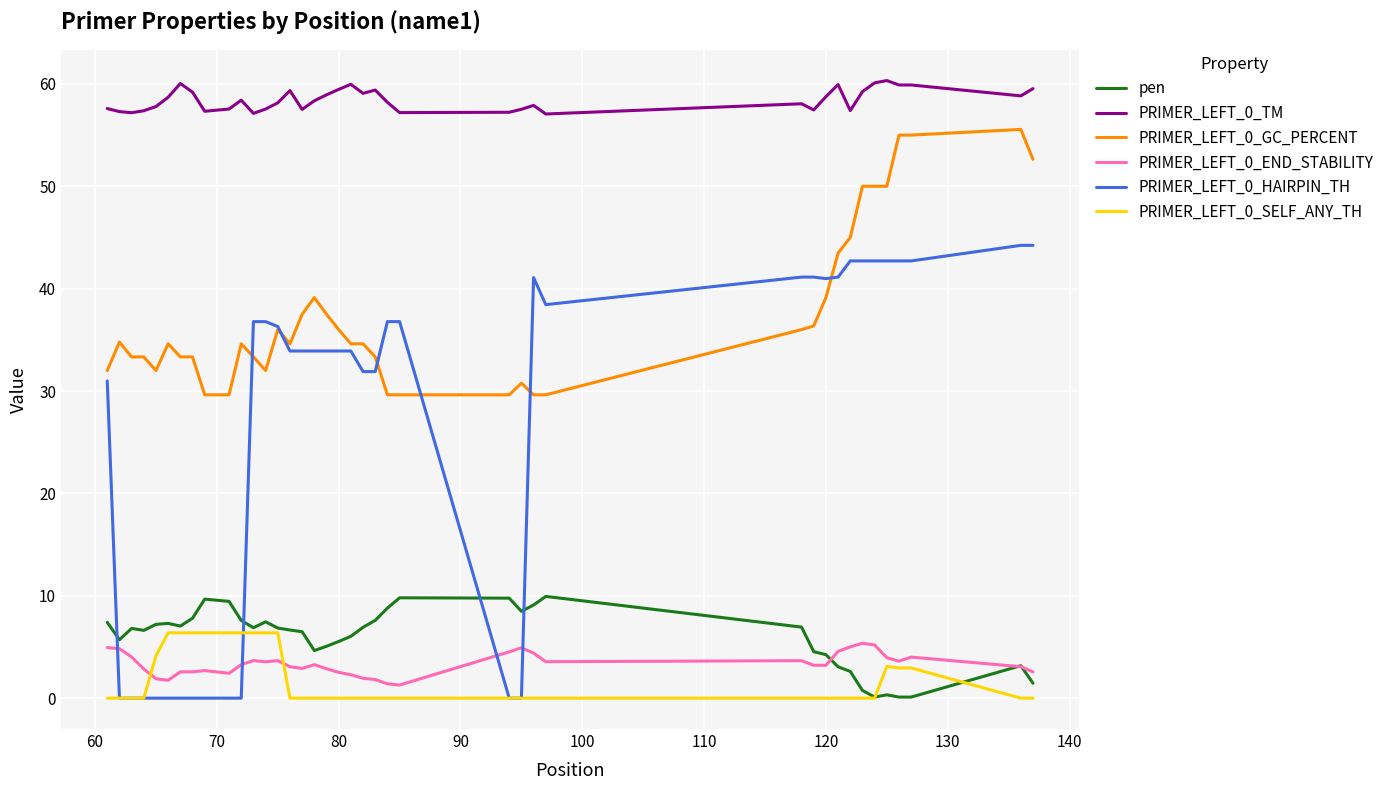

What is the lowest value of the PRIMER_LEFT_0_GC_PERCENT series?

29.6